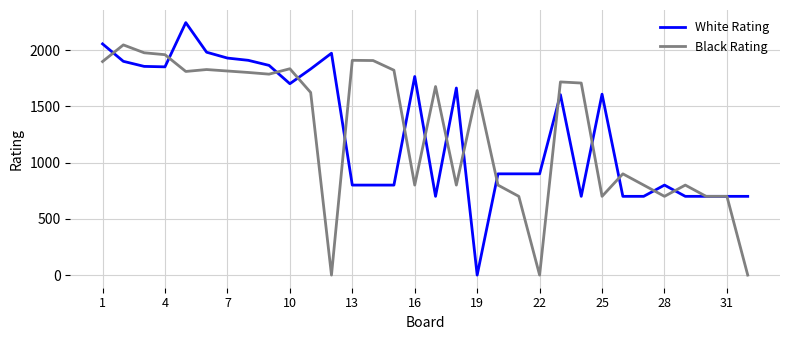

What is the maximum value shown in the chart?

2244